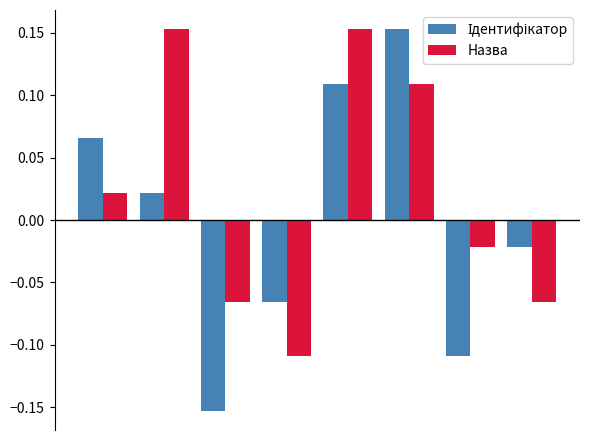

What is the difference between the maximum and minimum values in the Назва series?

0.3